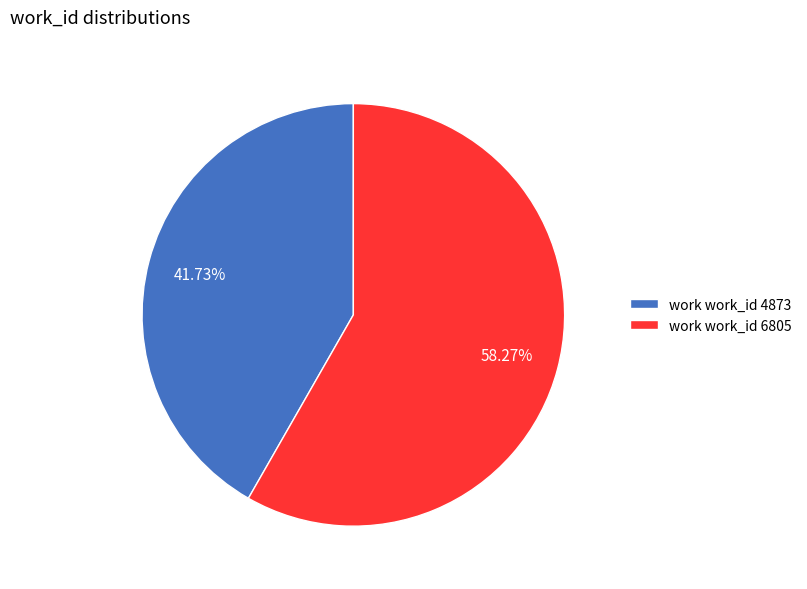

Do work work_id 4873 and work work_id 6805 together represent more than half of the pie?

Yes